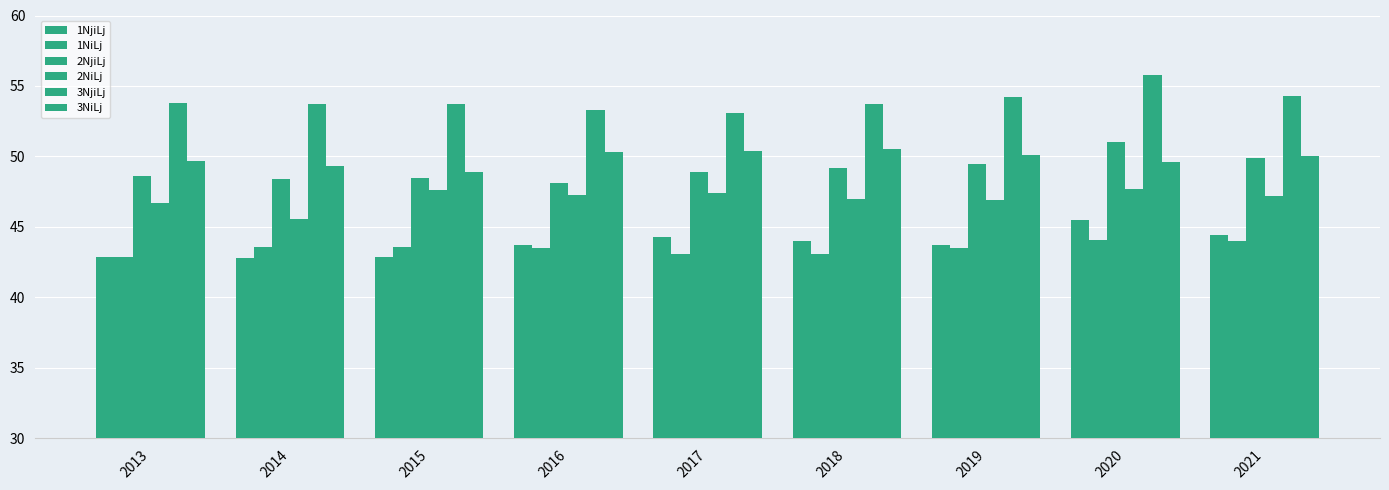

Where is 1NjiLj nearest to the value 44?

2018